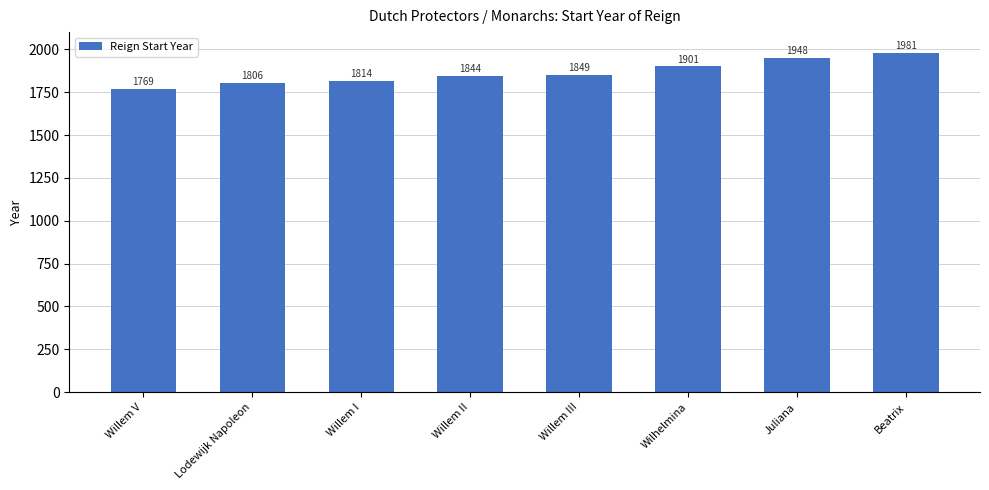

What is the ratio of the value at Willem II to the value at Willem I?

1.0